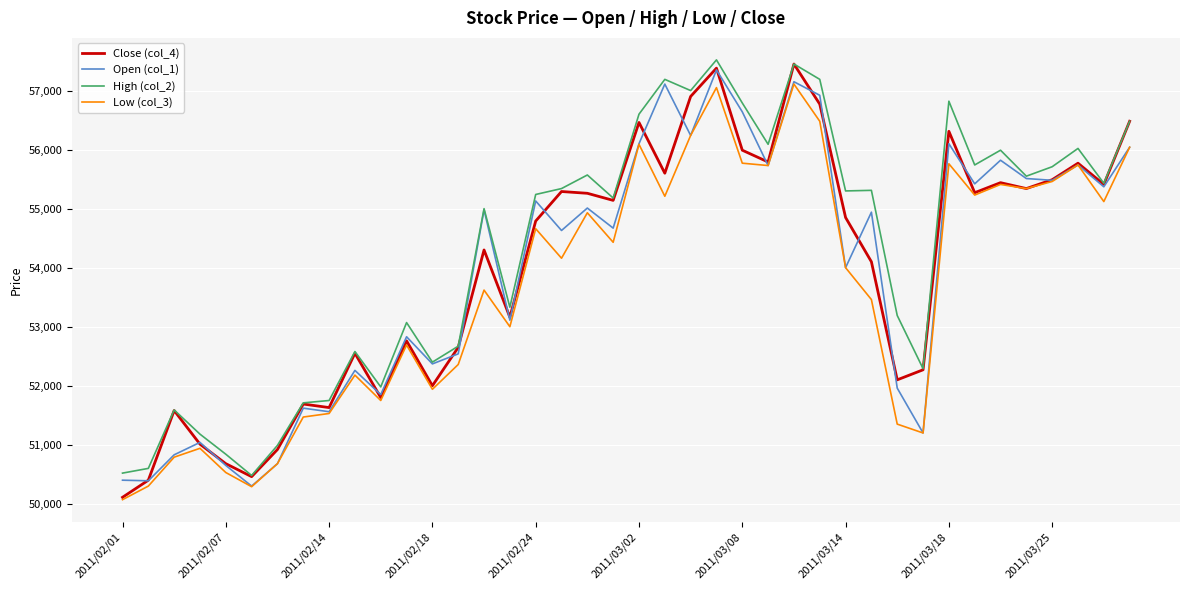

What is the minimum value for Low (col_3)?

50070